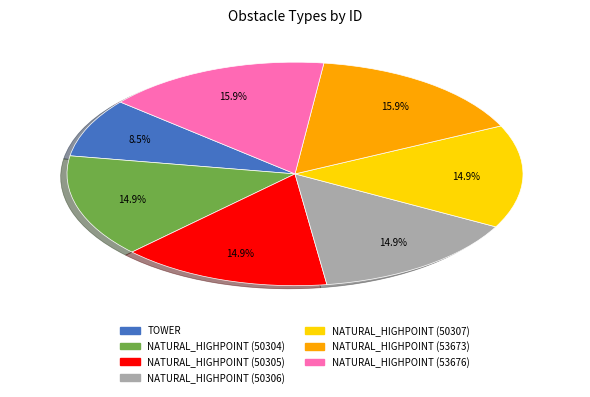

What is the ratio of the value at NATURAL_HIGHPOINT (53673) to the value at NATURAL_HIGHPOINT (50305)?

1.1